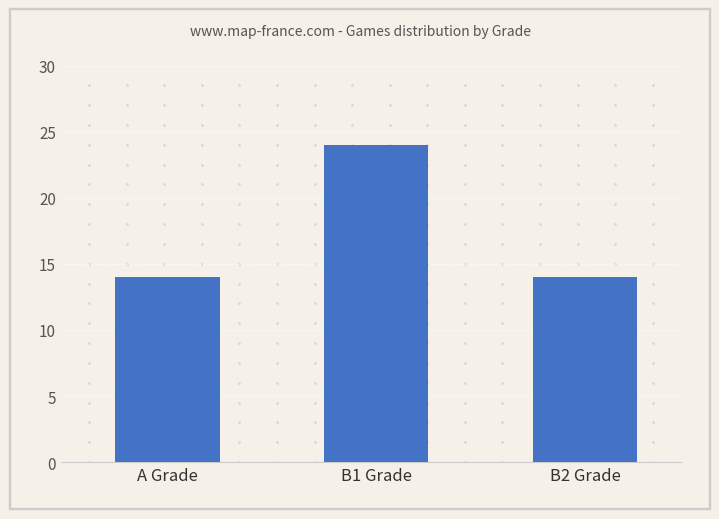

What is the average value?

17